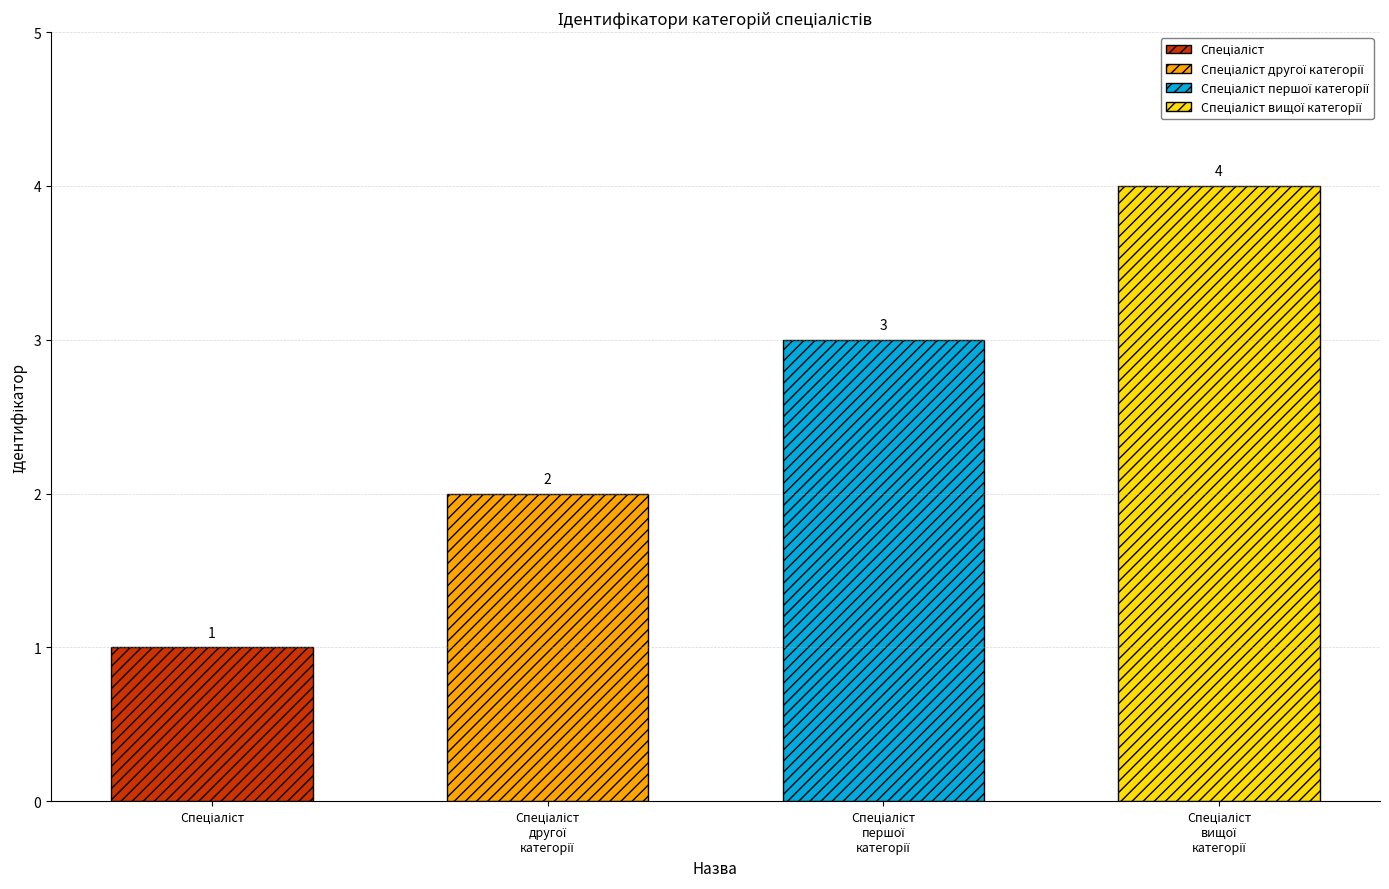

Reading left to right, list all the values displayed in this chart.

Спеціаліст=1	Спеціаліст другої категорії=2	Спеціаліст першої категорії=3	Спеціаліст вищої категорії=4